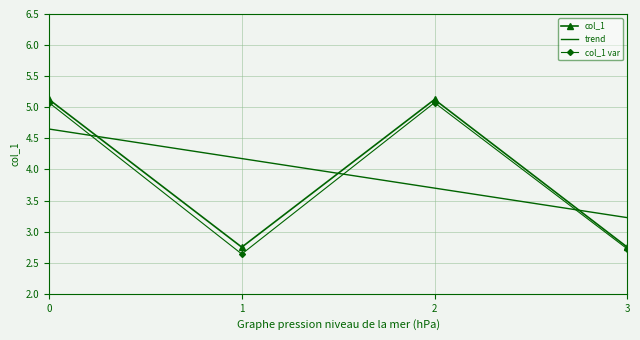

After their last crossing, which series has the higher values: col_1 var or trend?

trend